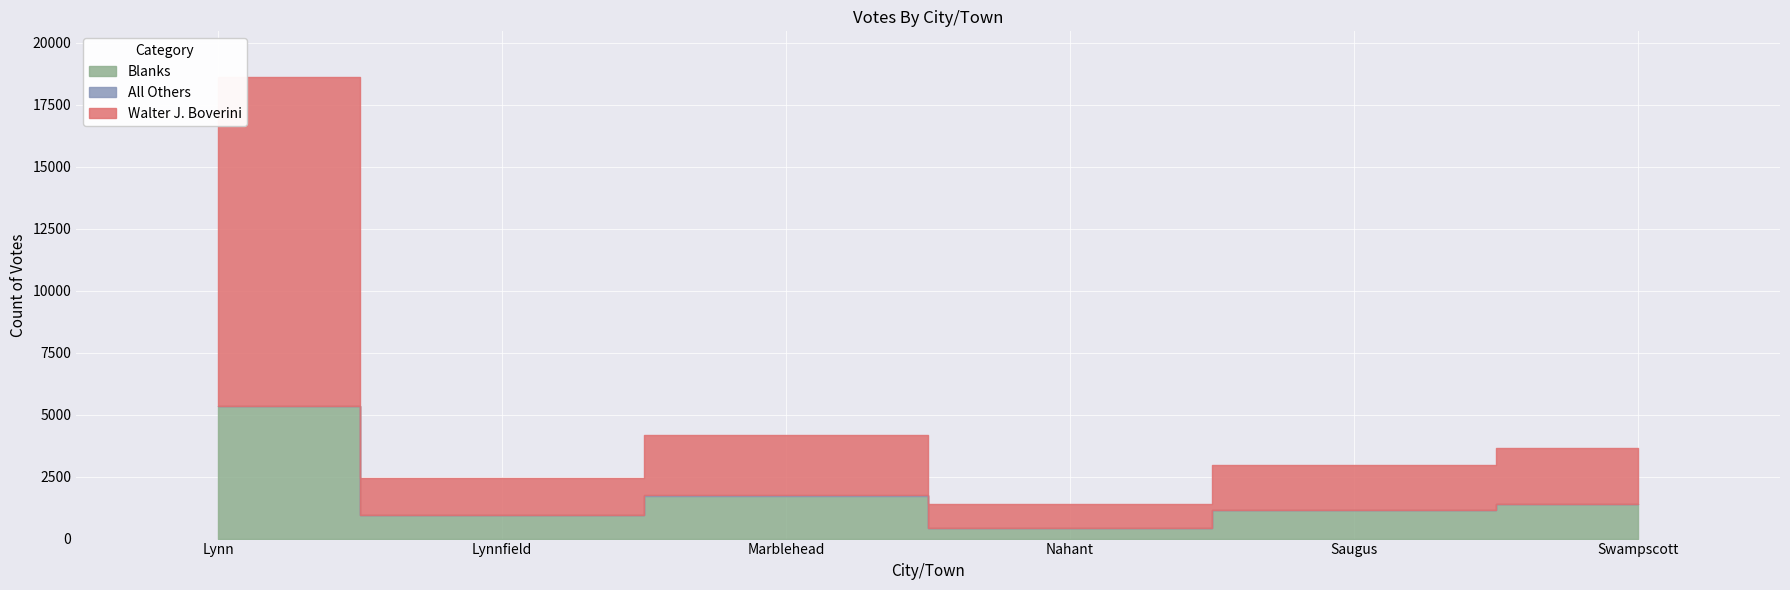

Reading left to right, list all the values displayed in this chart.

Walter J. Boverini: Lynn=13246	Lynnfield=1499	Marblehead=2438	Nahant=978	Saugus=1834	Swampscott=2289
All Others: Lynn=5	Lynnfield=0	Marblehead=41	Nahant=0	Saugus=0	Swampscott=0
Blanks: Lynn=5351	Lynnfield=937	Marblehead=1705	Nahant=428	Saugus=1145	Swampscott=1383